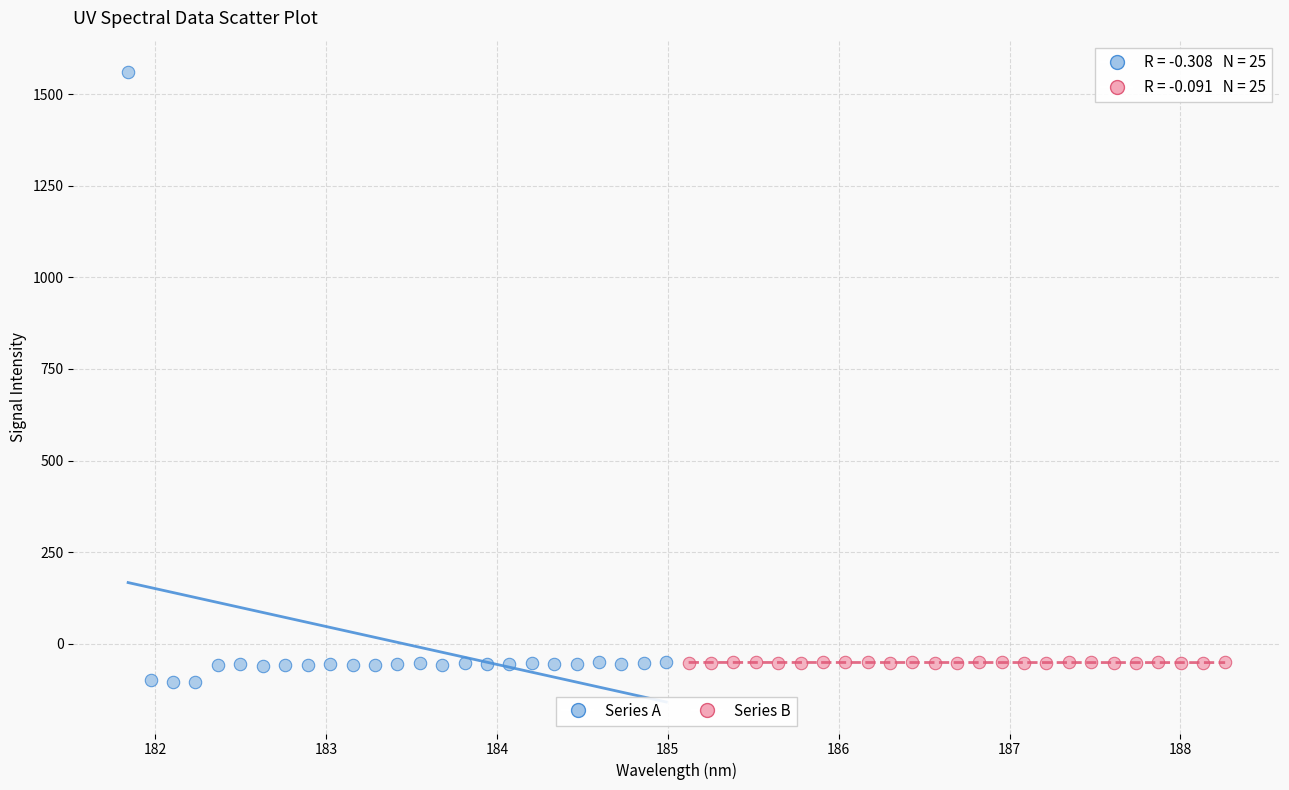

Which series reaches the maximum Y coordinate?

Series A